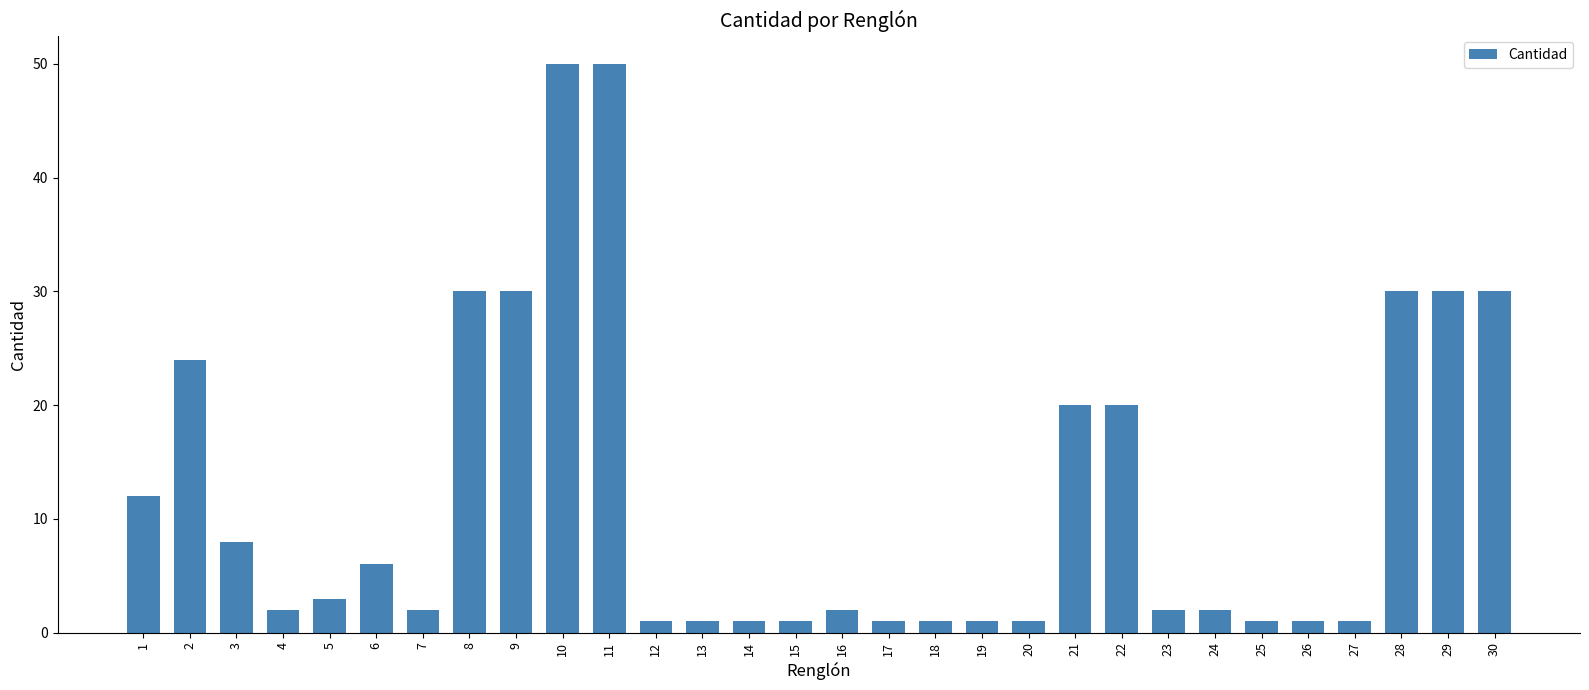

Reading left to right, list all the values displayed in this chart.

1=12	2=24	3=8	4=2	5=3	6=6	7=2	8=30	9=30	10=50	11=50	12=1	13=1	14=1	15=1	16=2	17=1	18=1	19=1	20=1	21=20	22=20	23=2	24=2	25=1	26=1	27=1	28=30	29=30	30=30